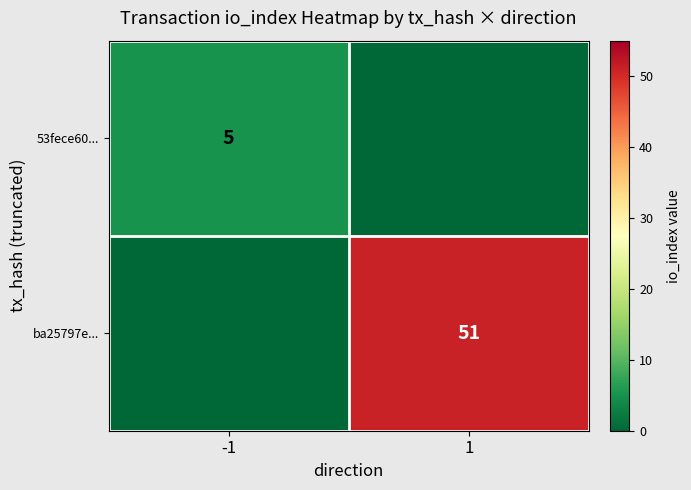

True or false: ba25797e... has a value of 51 at 1.

True